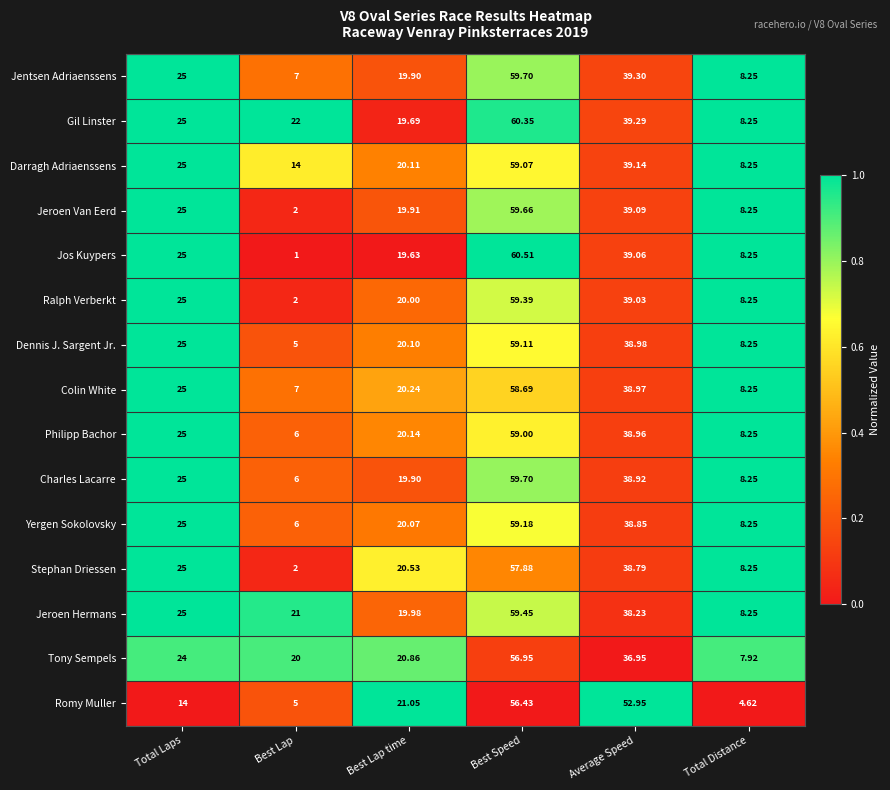

What is the greatest value displayed?

60.5